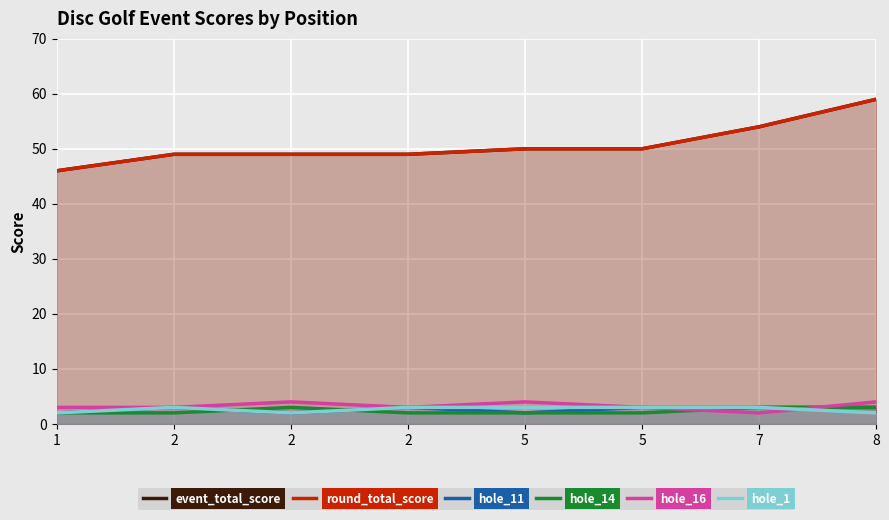

Rank the series at 5 from highest to lowest value.

event_total_score, round_total_score, hole_16, hole_1, hole_11, hole_14